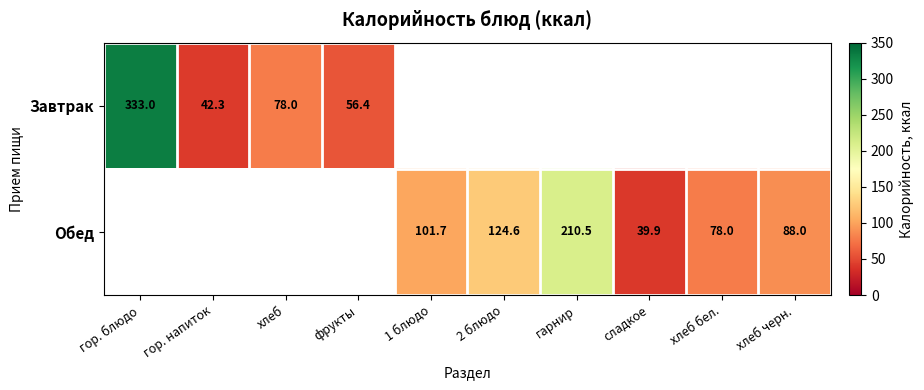

What is the sum of the Обед values at 2 блюдо and 1 блюдо?

226.3